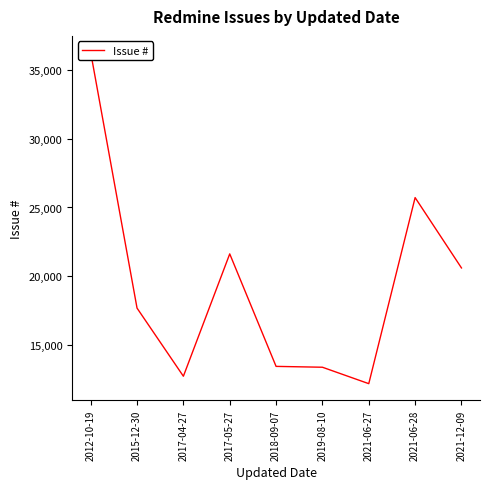

How many lines are shown in the chart?

1